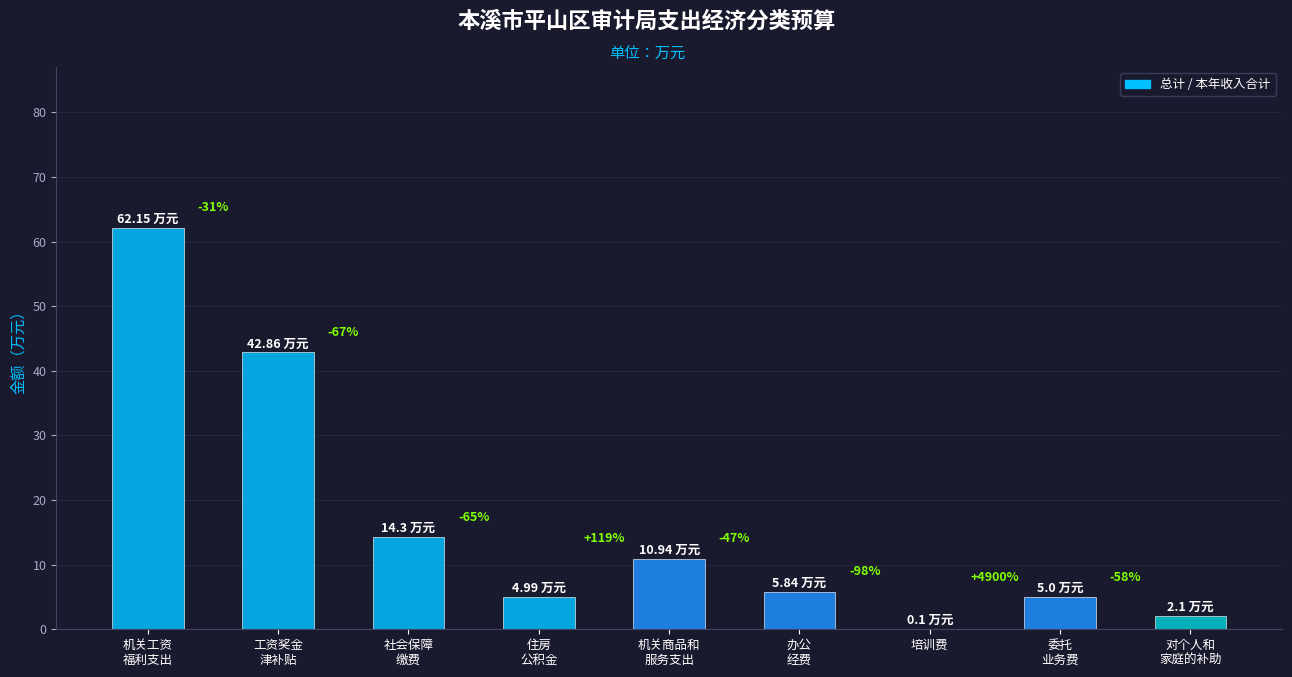

Where does the data first go above 5?

机关工资
福利支出